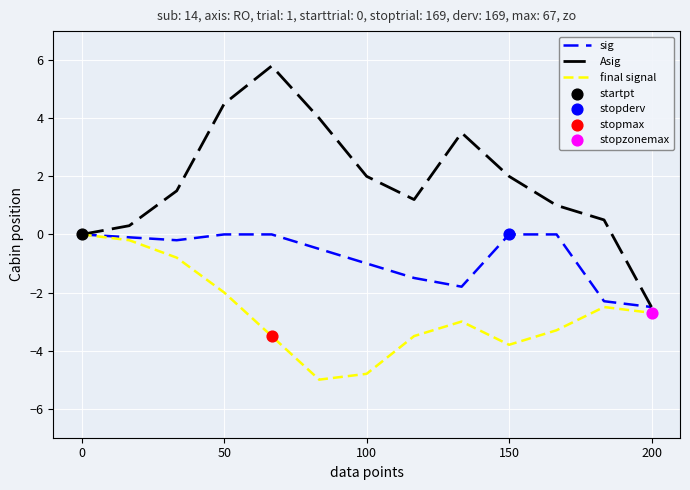

Which series has the largest range (max minus min)?

Asig